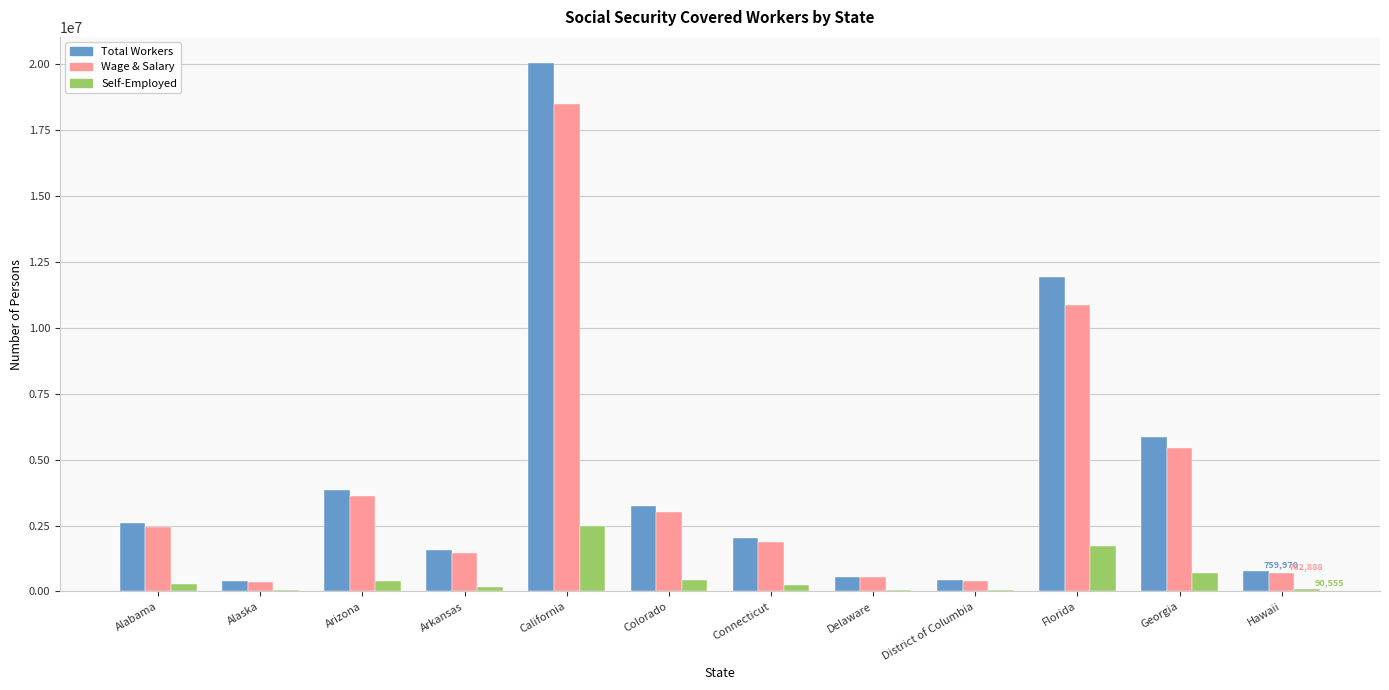

What is the sum of all Wage & Salary values?

49198790